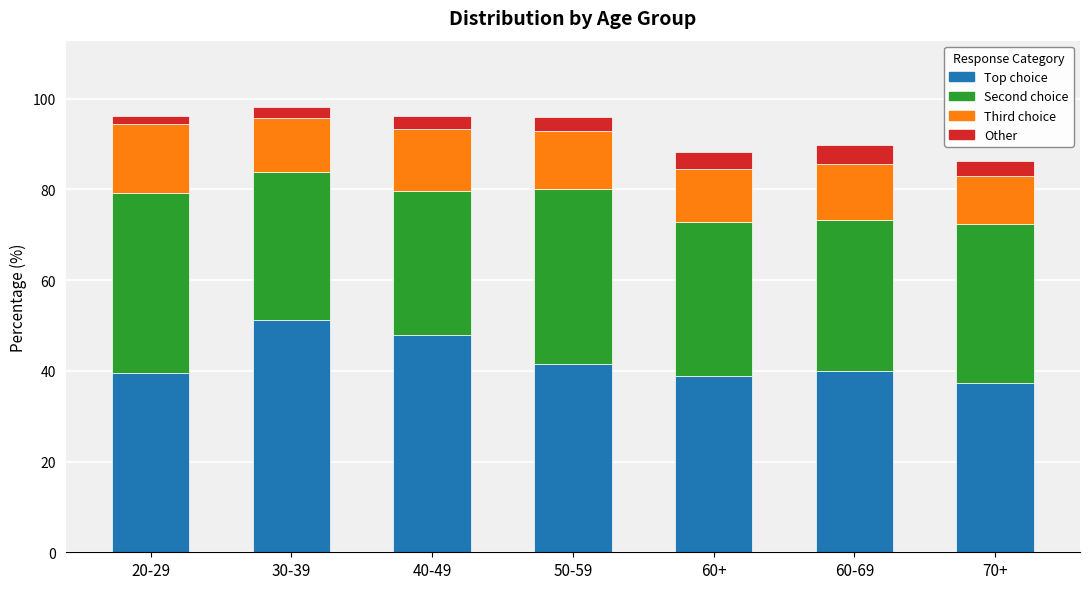

What is the lowest value of the Top choice series?

37.3